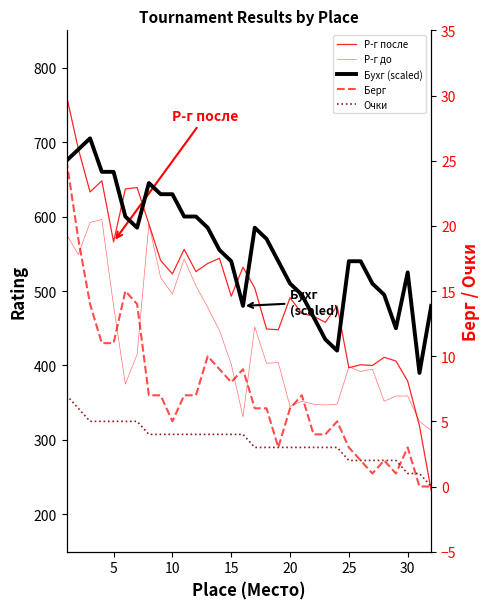

What is the difference between the highest and lowest values at 25?

632